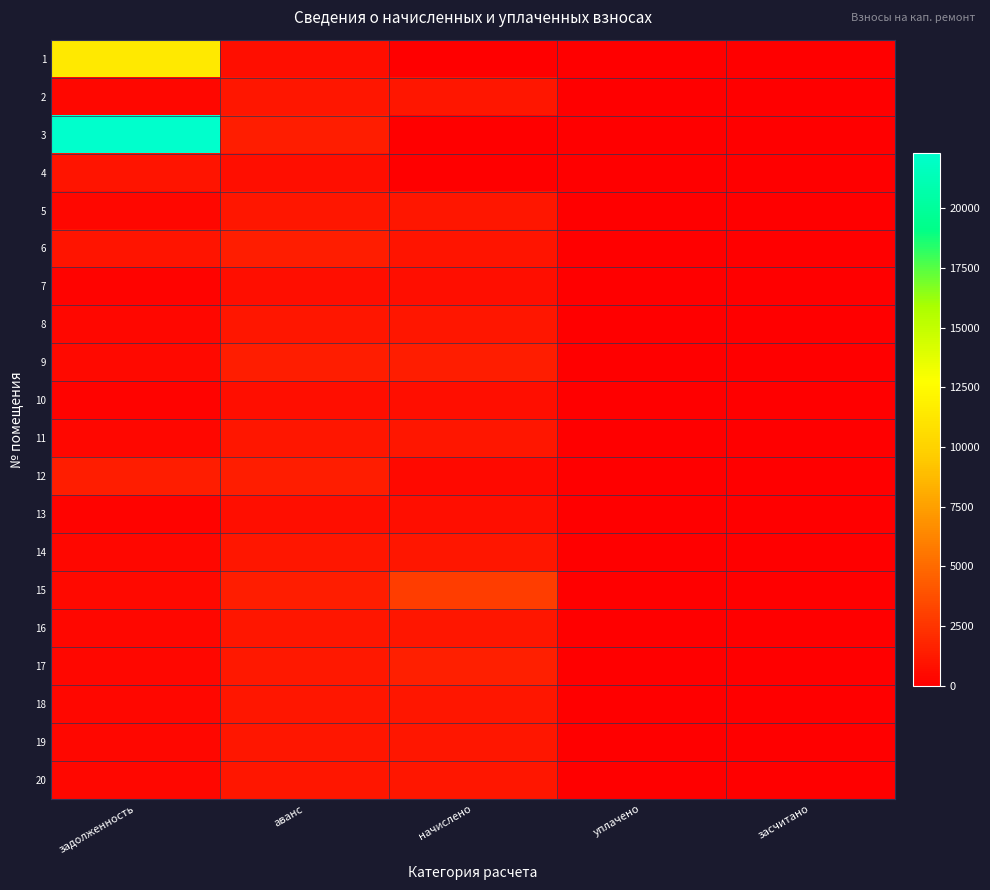

How many series are shown in this chart?

20